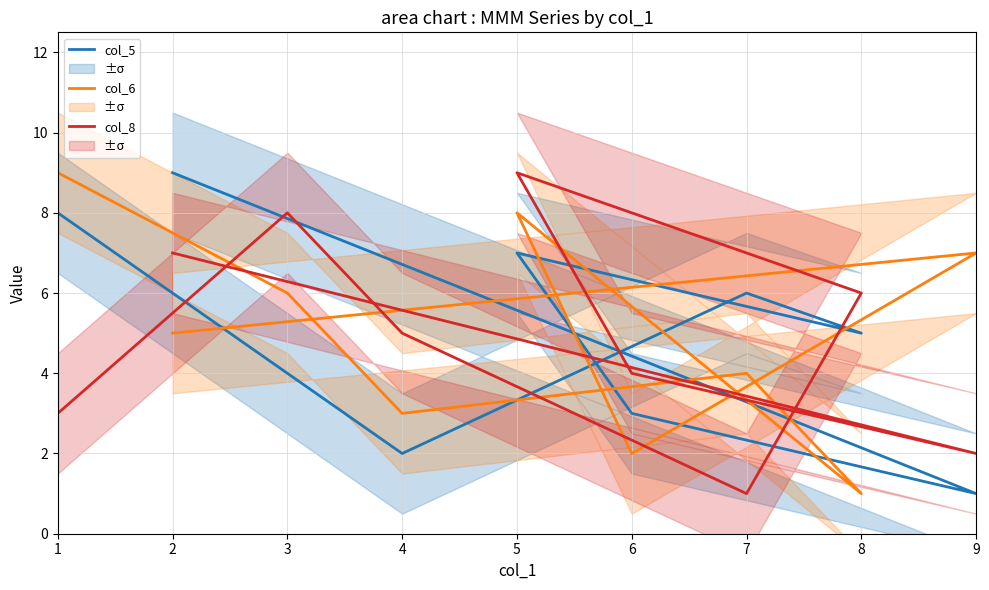

True or false: col_5 has more than 2 points higher than both neighbors.

False